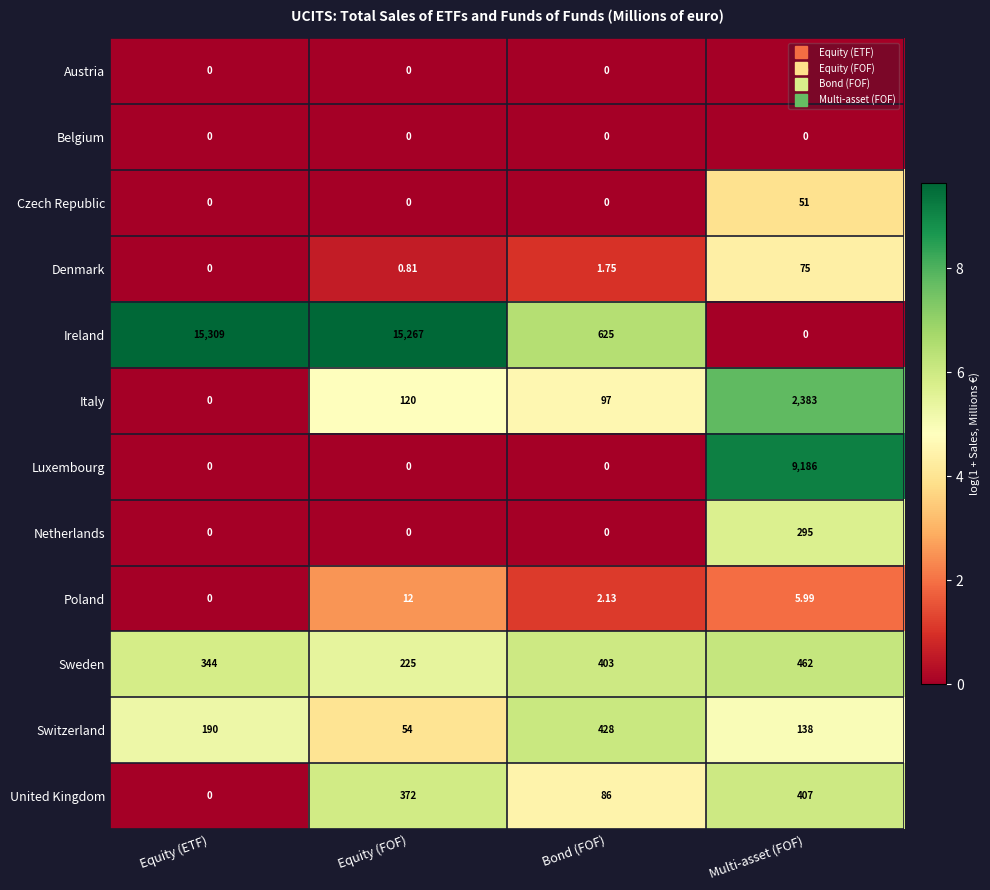

How many series are shown in this chart?

12